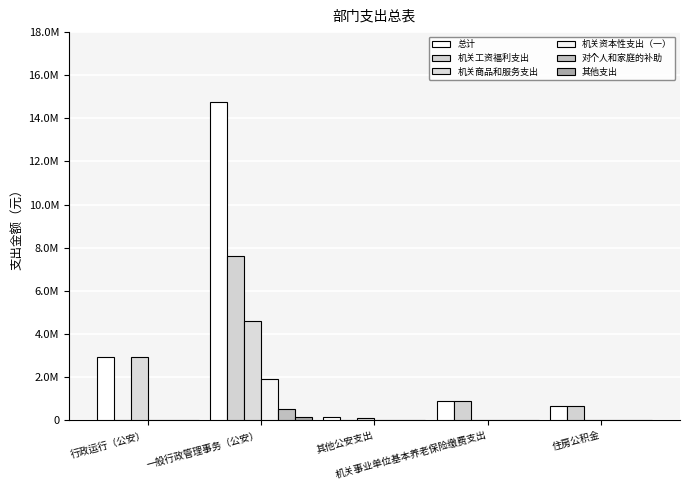

At 机关事业单位基本养老保险缴费支出, list the series in order from smallest to largest.

机关商品和服务支出, 机关资本性支出（一）, 对个人和家庭的补助, 其他支出, 总计, 机关工资福利支出